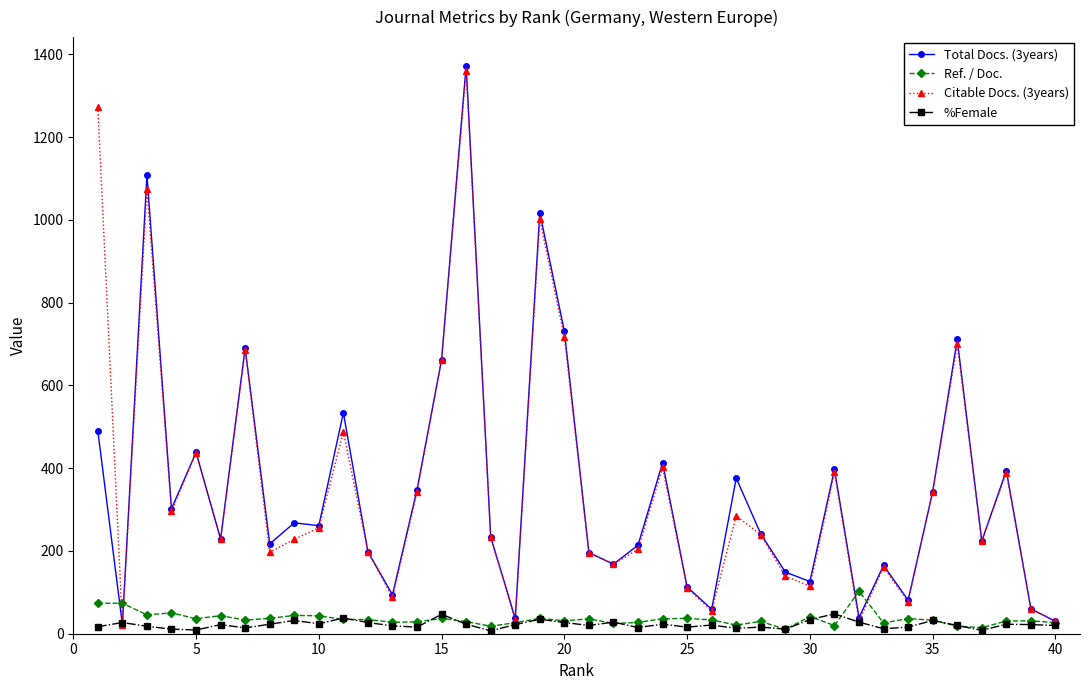

Which series has the largest range (max minus min)?

Total Docs. (3years)